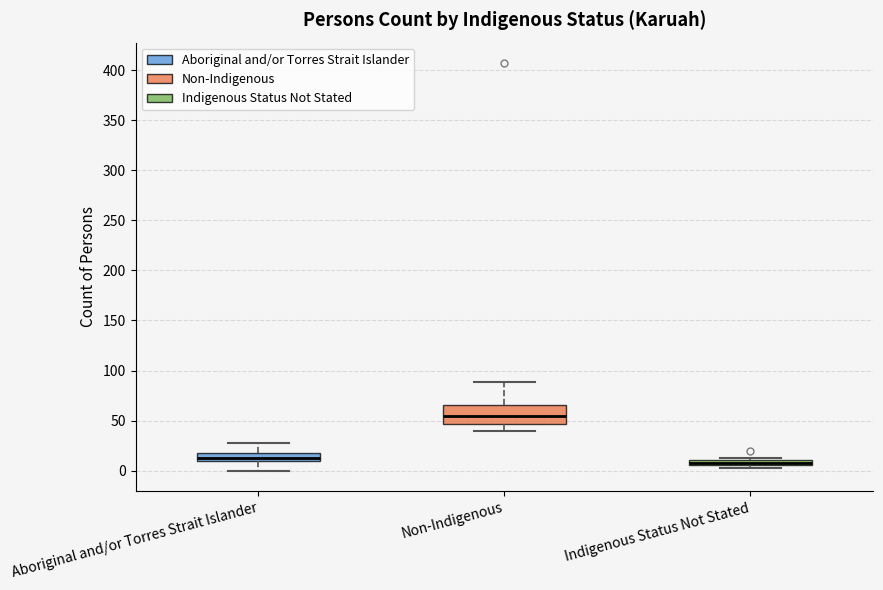

Which box has the highest median line?

Non-Indigenous